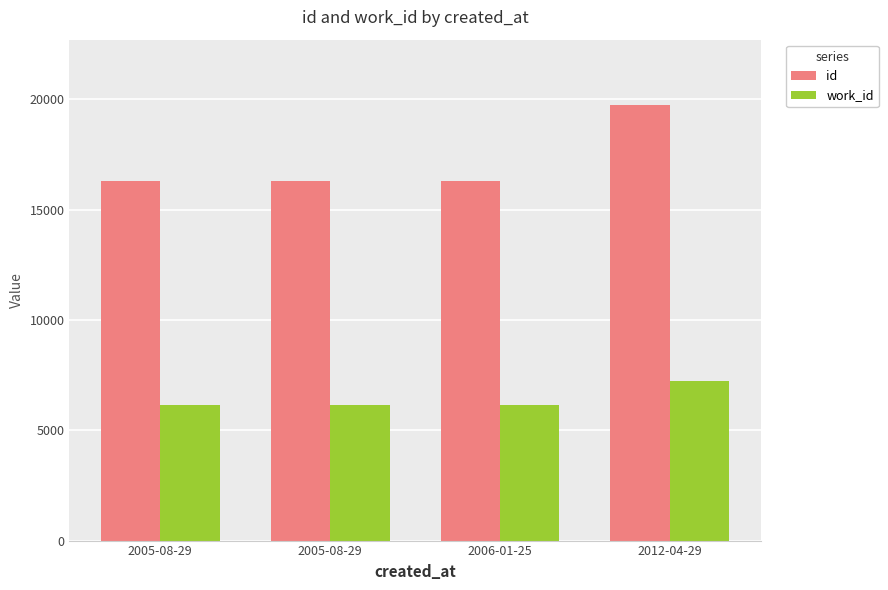

What are all the series names shown in the legend?

id, work_id